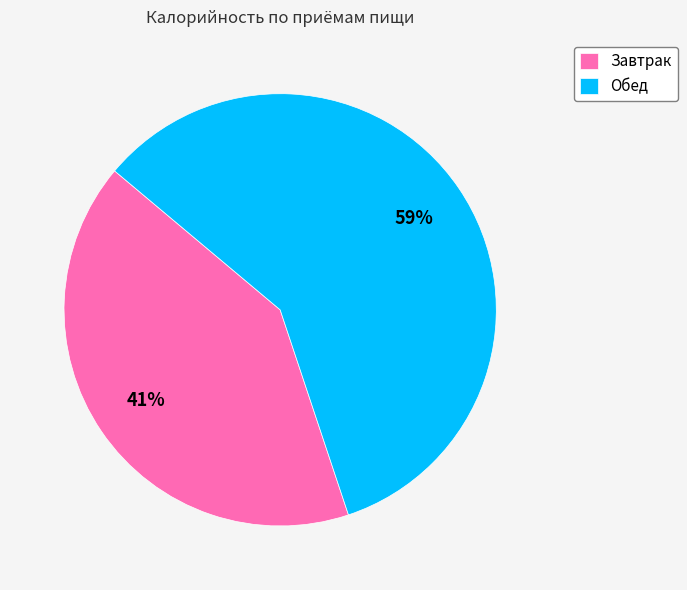

Rank the categories by value from highest to lowest.

Обед, Завтрак